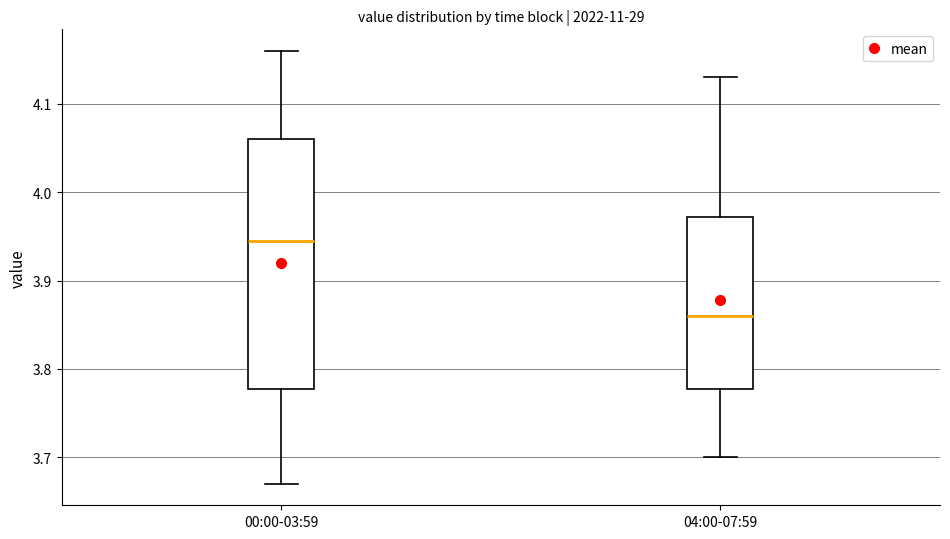

Reading left to right, read every box against the y-axis: the position of its median line, the range the box covers, and the ends of its whiskers. The values are not printed on the chart, so give them approximately, as read against the axis.

00:00-03:59: median 3.95, box 3.78 to 4.06, whiskers 3.67 to 4.16
04:00-07:59: median 3.86, box 3.78 to 3.97, whiskers 3.70 to 4.13